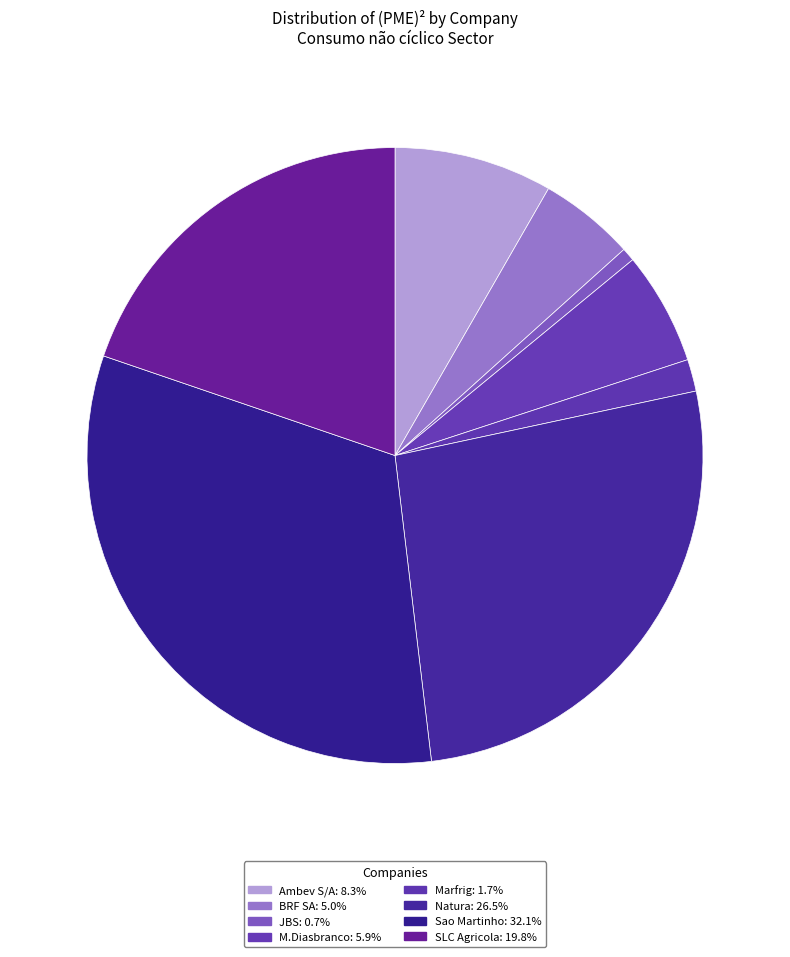

Which category has the biggest portion of the pie?

Sao Martinho